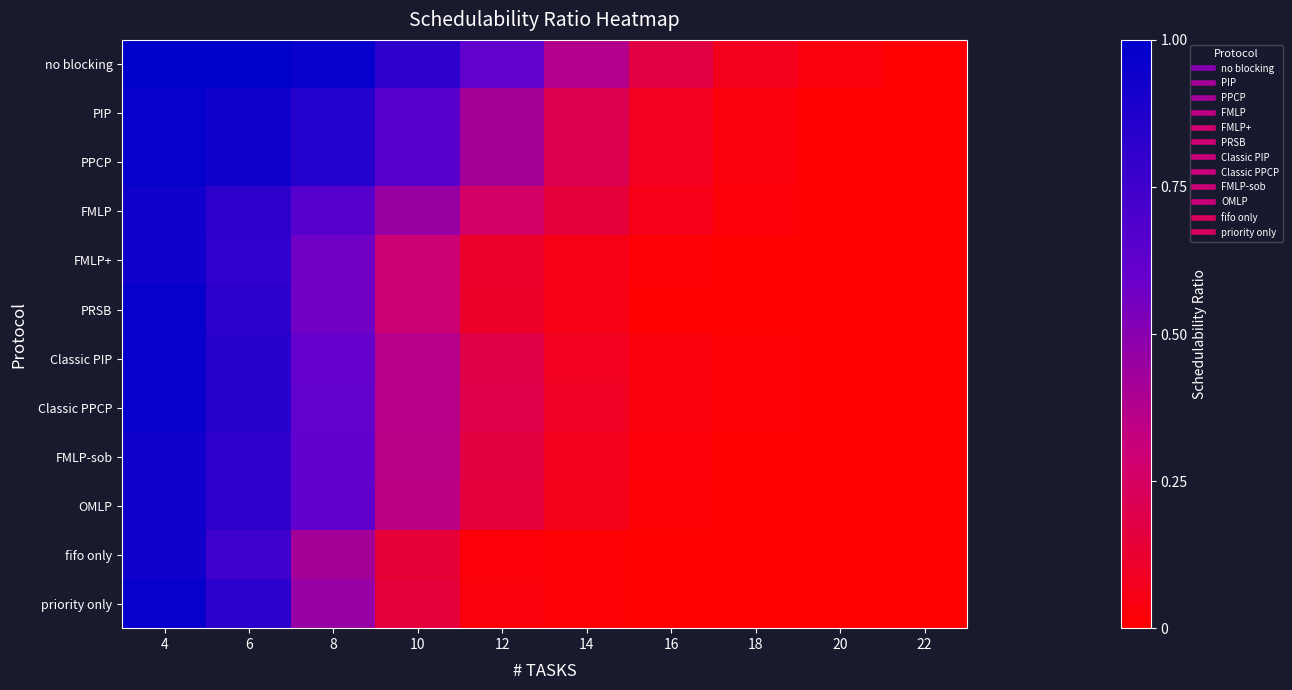

Which series has the largest total across all categories?

no blocking